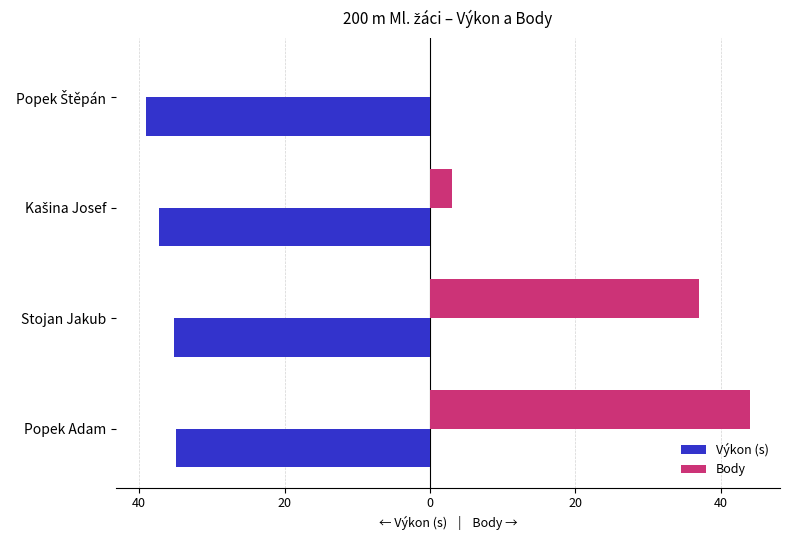

What are all the series names shown in the legend?

Výkon (s), Body